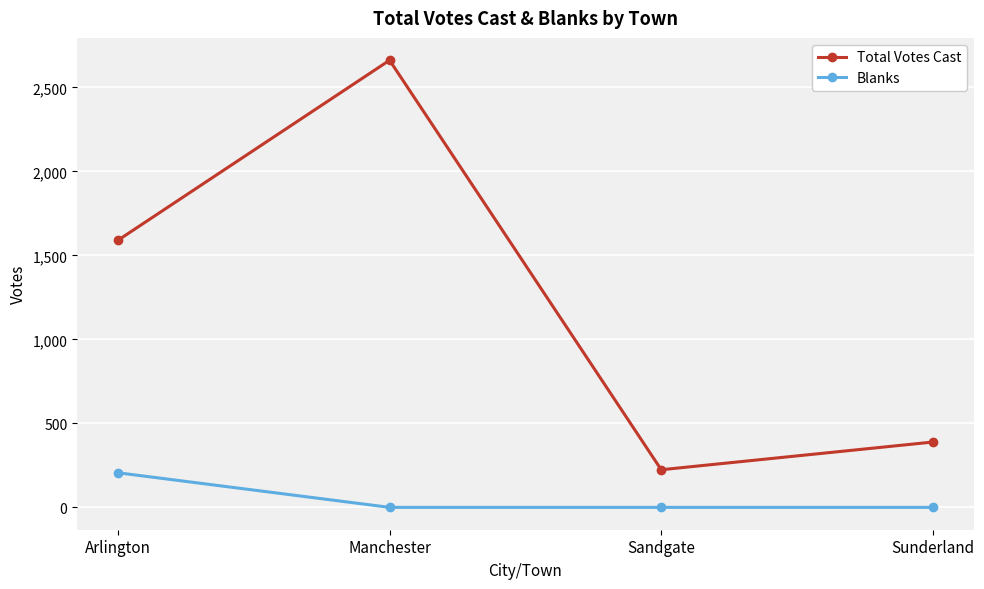

How many lines are shown in the chart?

2